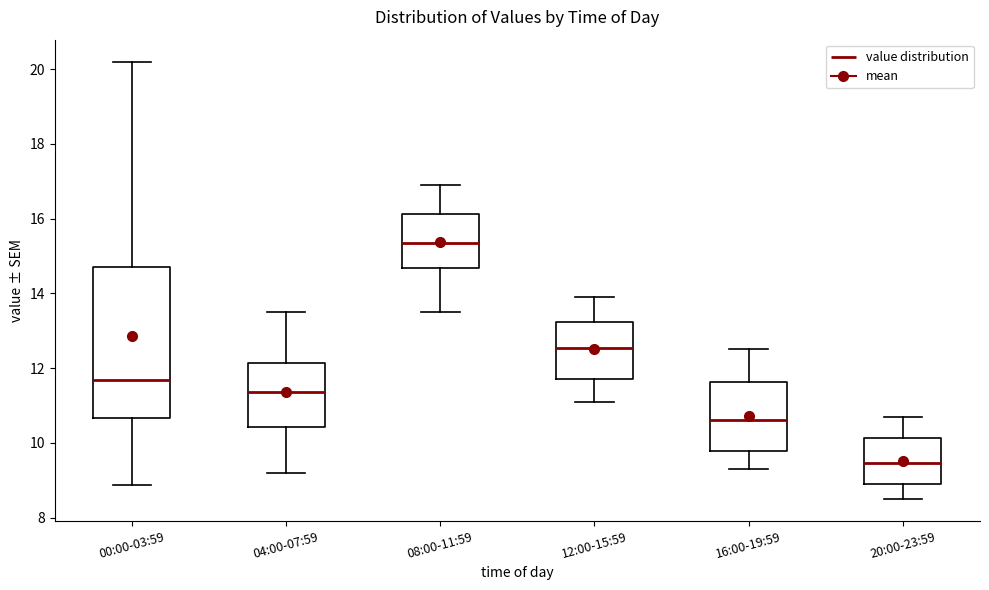

Which box is the tallest, from its lower edge to its upper edge?

00:00-03:59